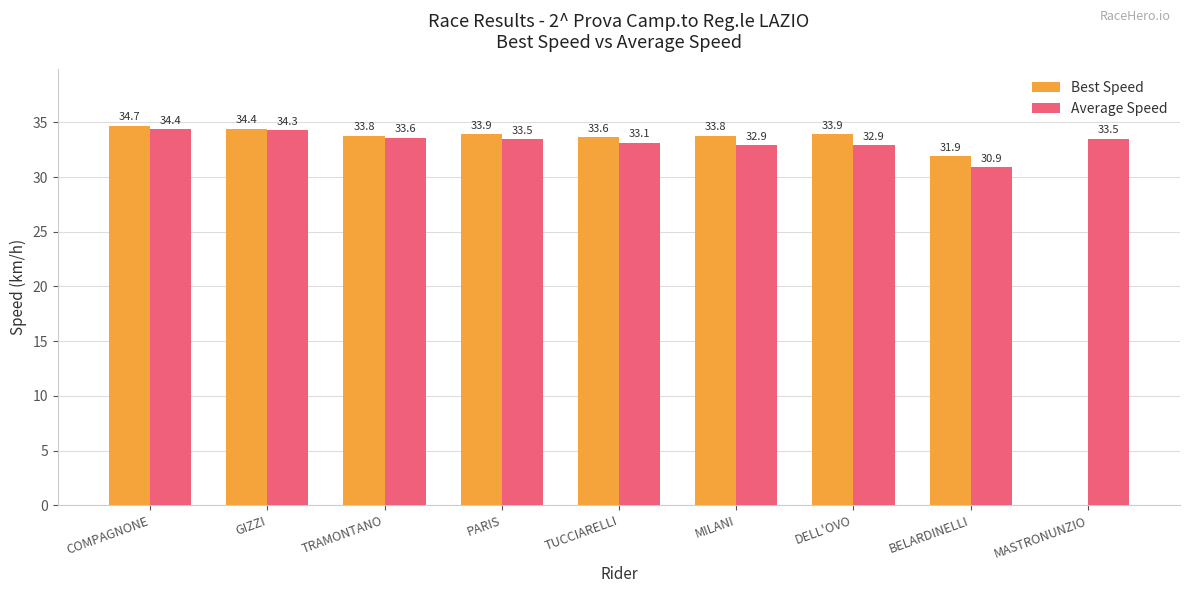

What is the spread (max minus min) of values at PARIS?

0.4